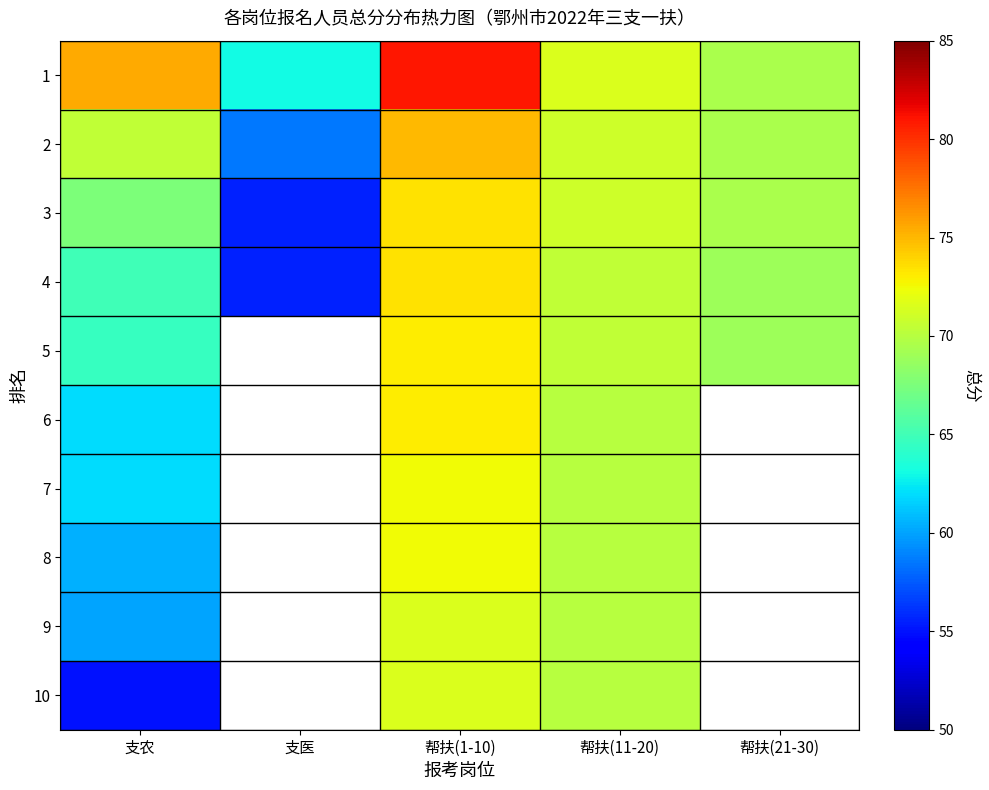

How many values in the 10 series exceed 70?

1